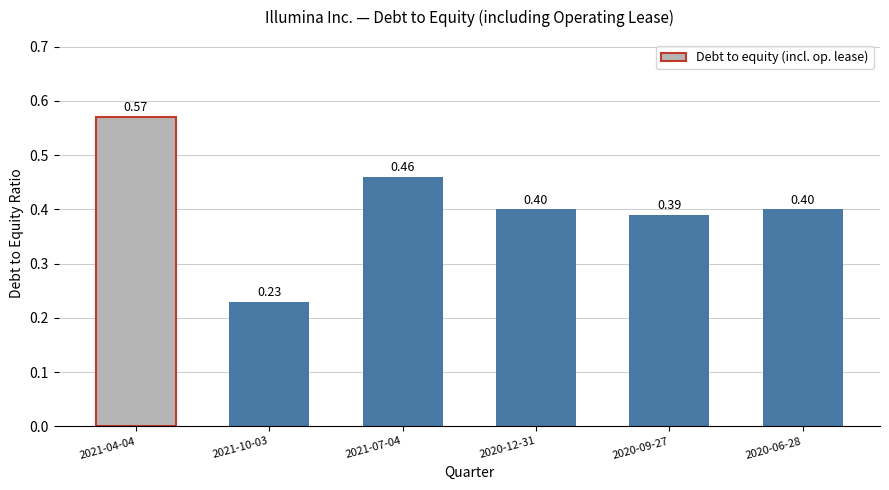

Which label corresponds to the largest value in the chart?

2021-04-04